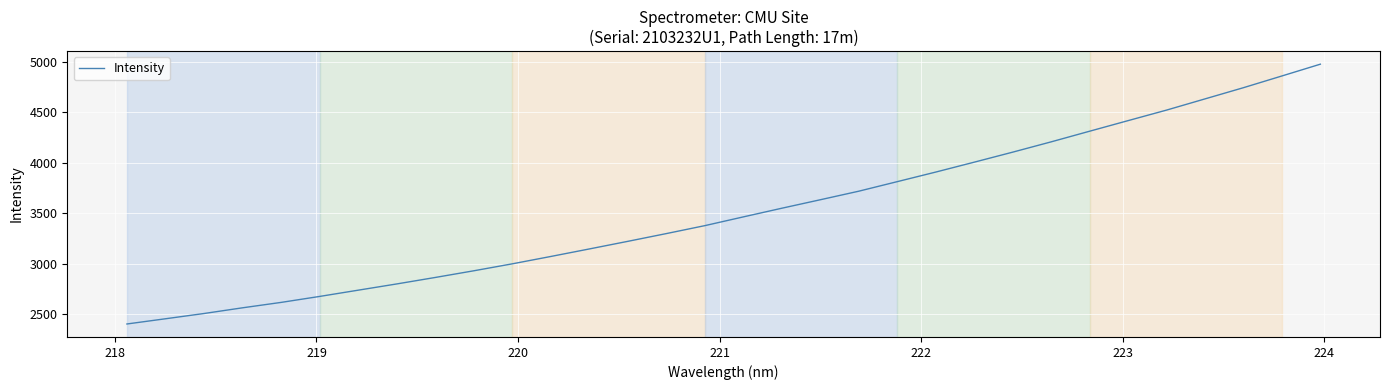

What is the difference between the maximum and minimum values?

2571.7